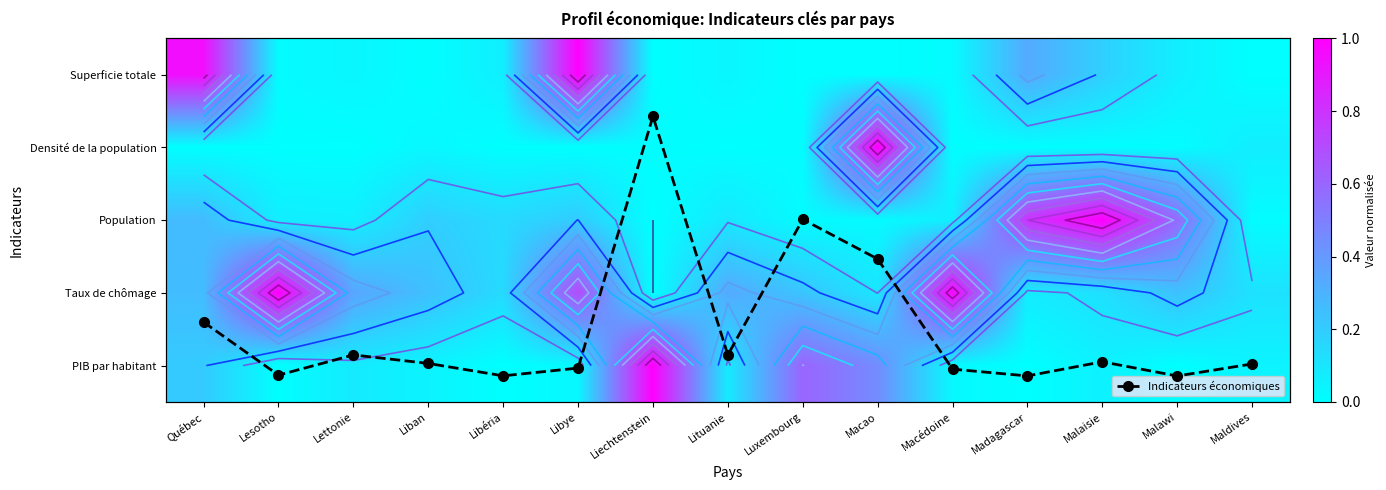

Is the value of Superficie totale at Lituanie greater than the value of PIB par habitant (normalisé) at Libéria?

Yes